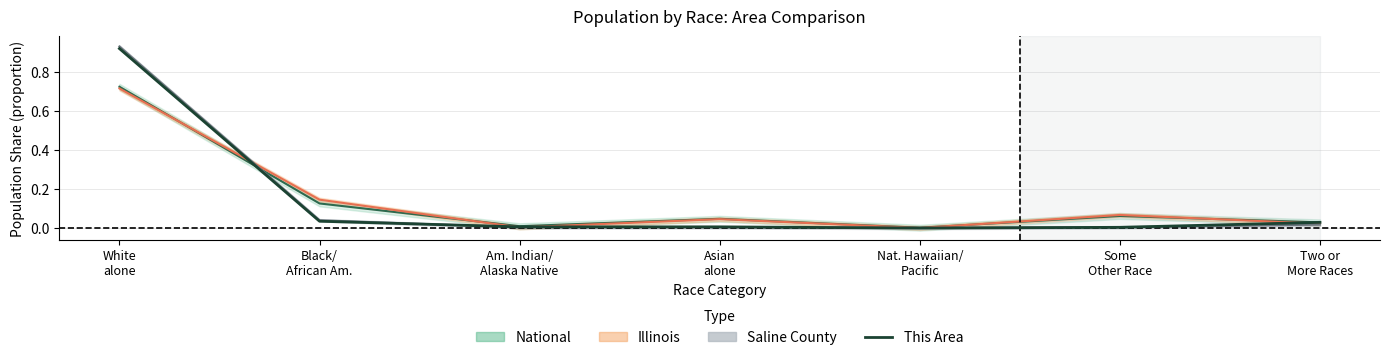

Is it true that the value at Some
Other Race is 0.0?

True